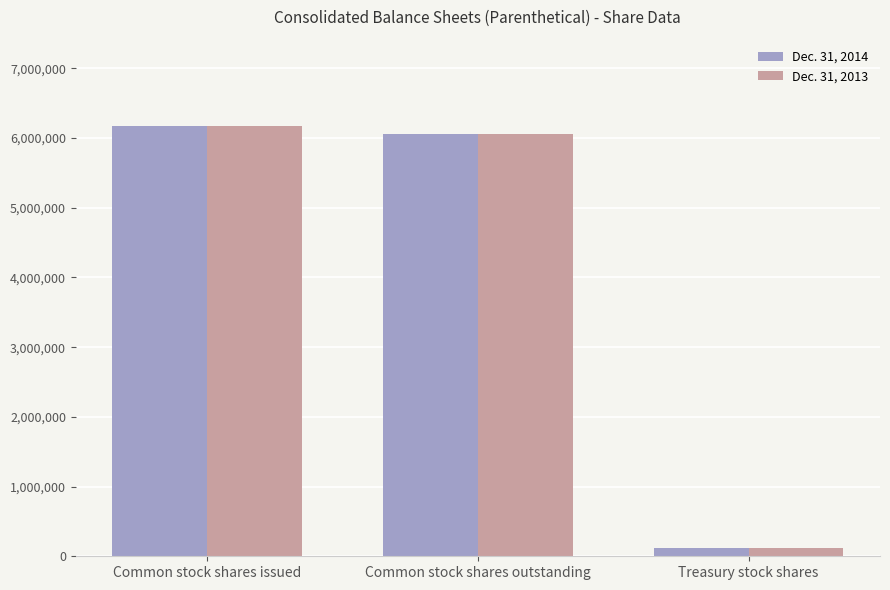

What is the difference between the maximum and minimum values in the Dec. 31, 2014 series?

6057662